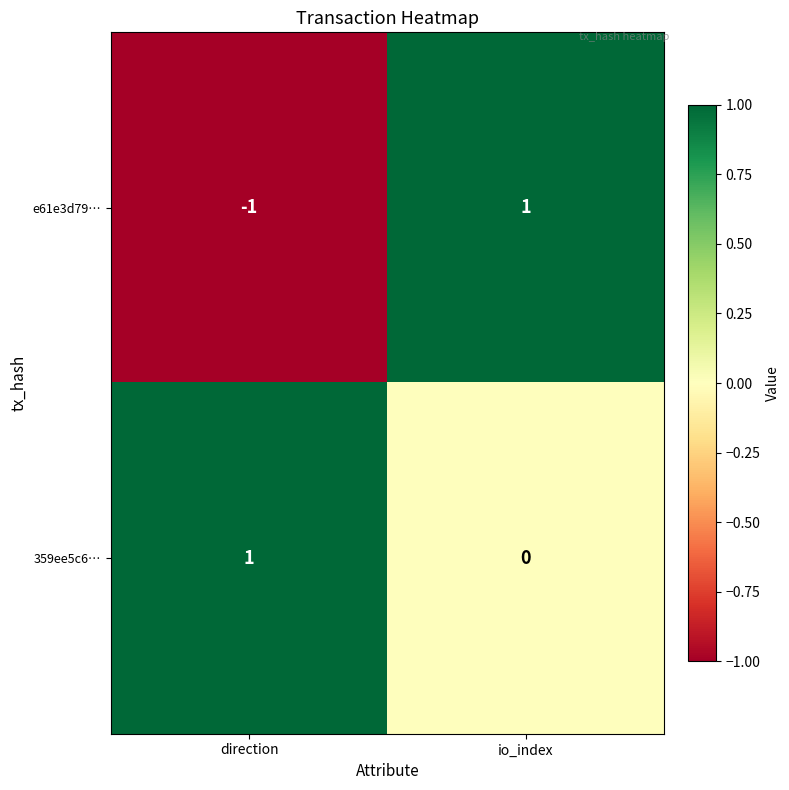

Which series has the widest spread of values?

e61e3d79…